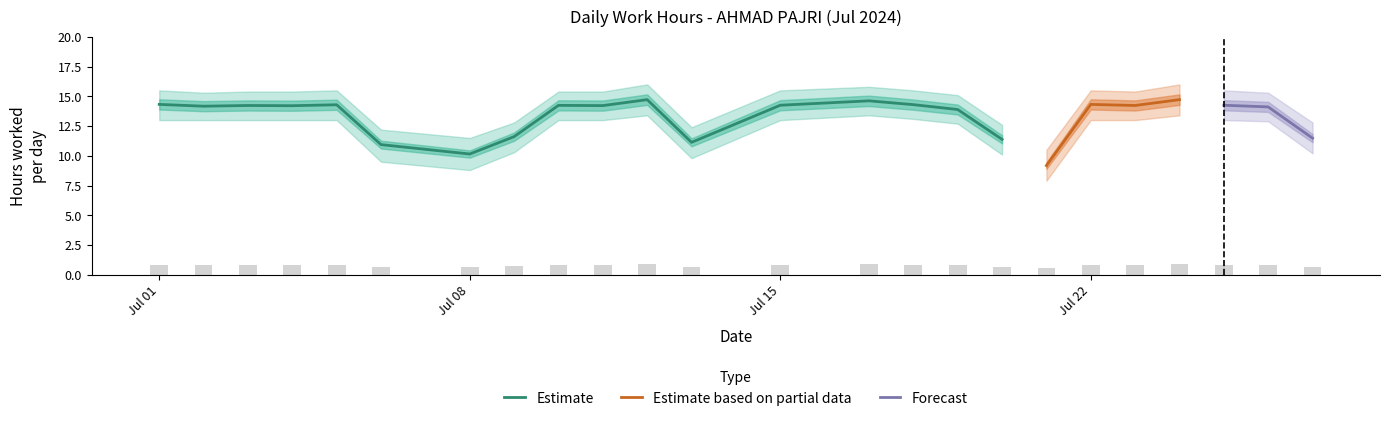

Which category has the lowest value in the Estimate series?

Jul 08